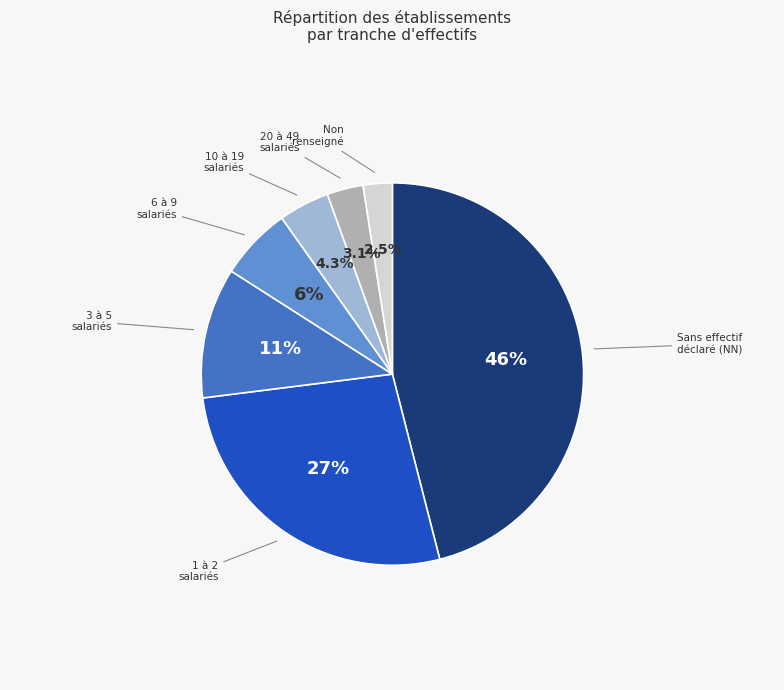

Is there a majority slice in this chart?

No